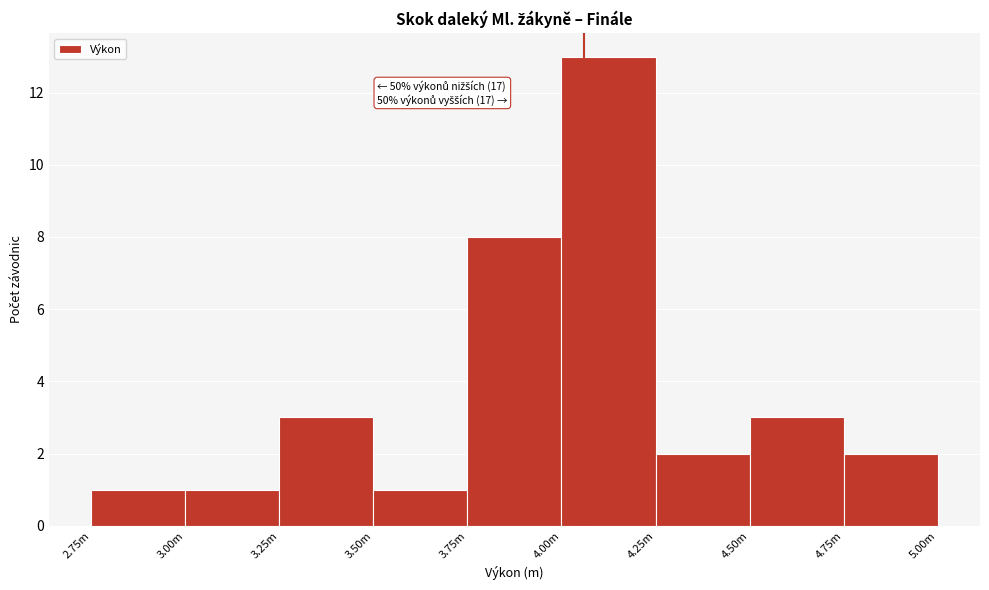

Reading left to right, extract all data points from this chart.

2.75m=1	3.00m=1	3.25m=3	3.50m=1	3.75m=8	4.00m=13	4.25m=2	4.50m=3	4.75m=2